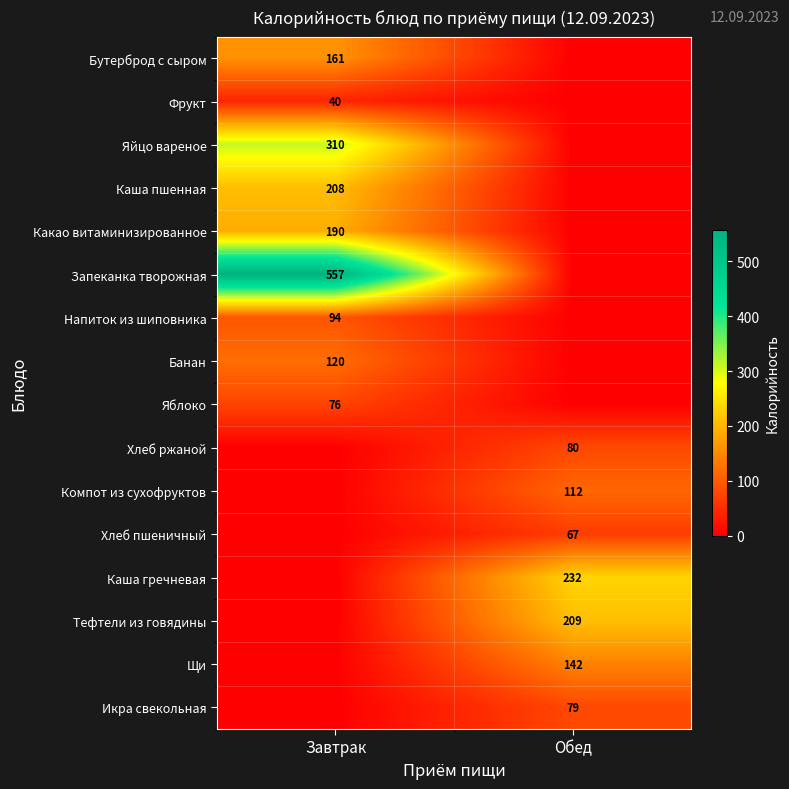

True or false: Щи has a value of 142 at Обед.

True